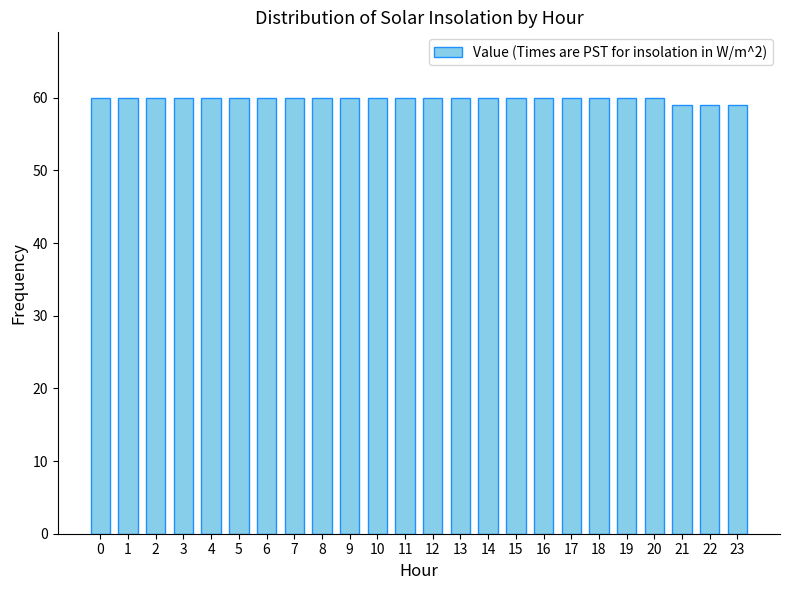

What is the value of the 16th bar from the left?

60